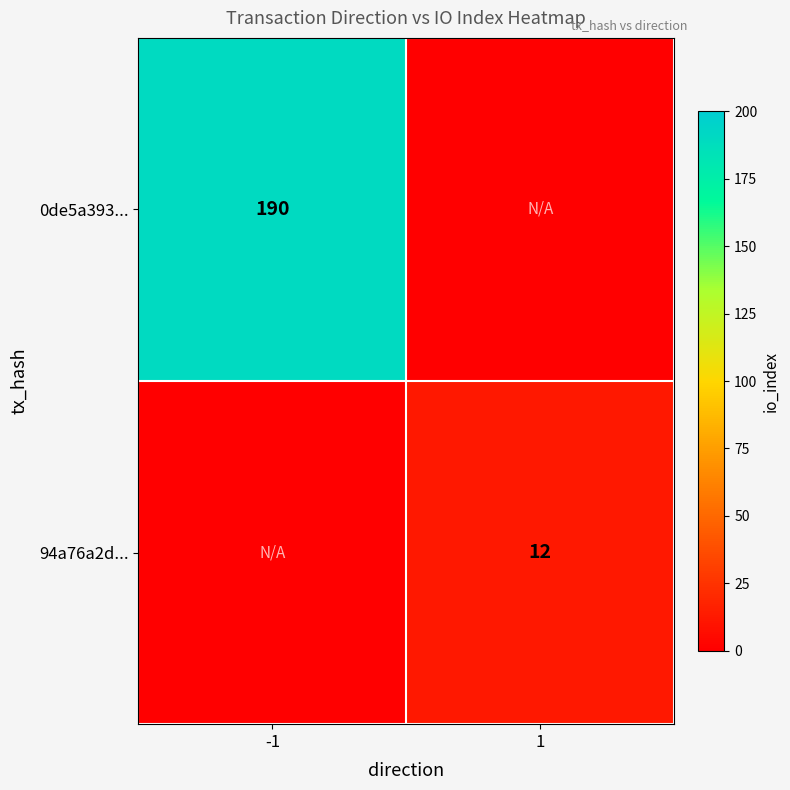

True or false: 94a76a2d... has a value of 20 at 1.

False